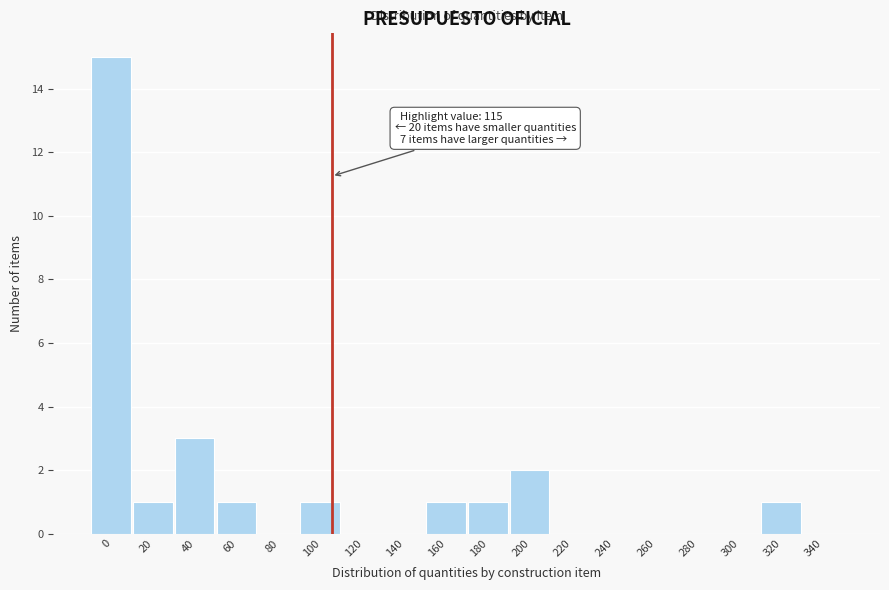

Reading left to right, extract all data points from this chart.

0=15	20=1	40=3	60=1	80=0	100=1	120=0	140=0	160=1	180=1	200=2	220=0	240=0	260=0	280=0	300=0	320=1	340=0